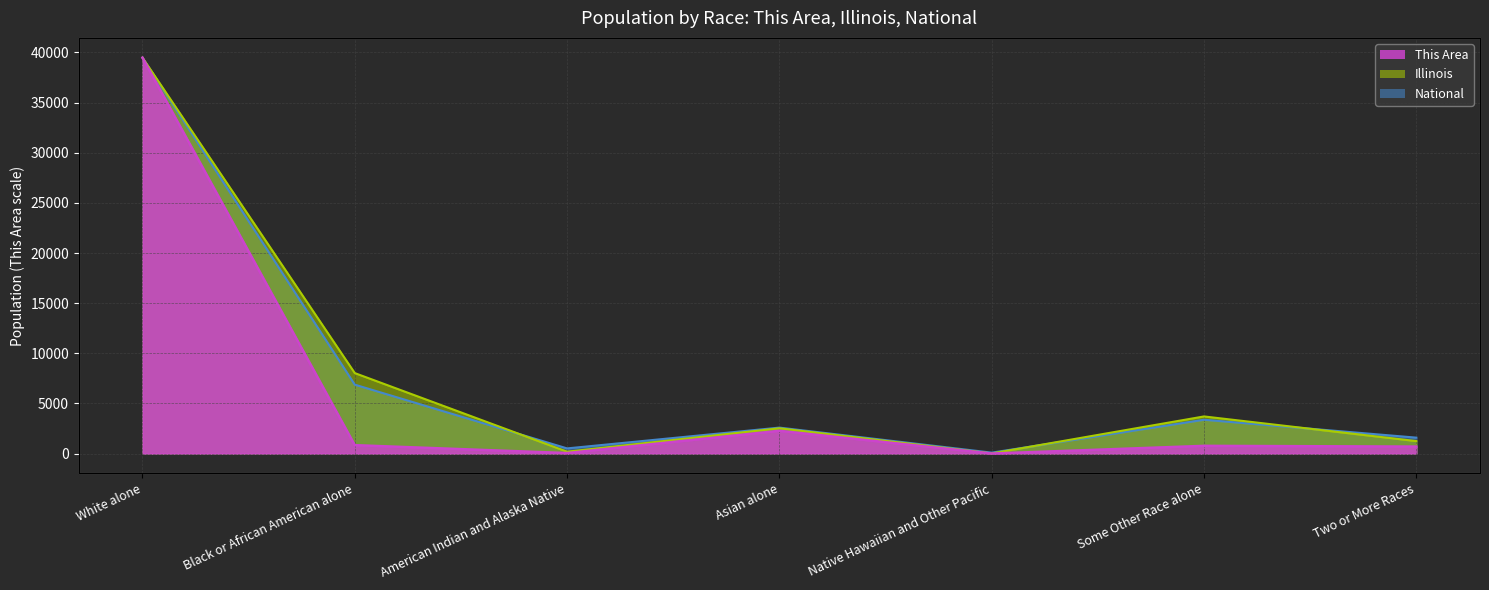

True or false: National and This Area intersect in this chart.

False